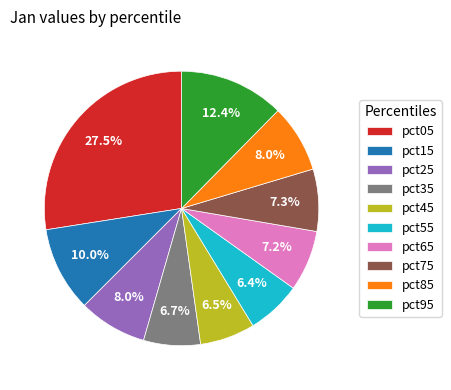

To the nearest percent, what is the average slice percentage?

10%